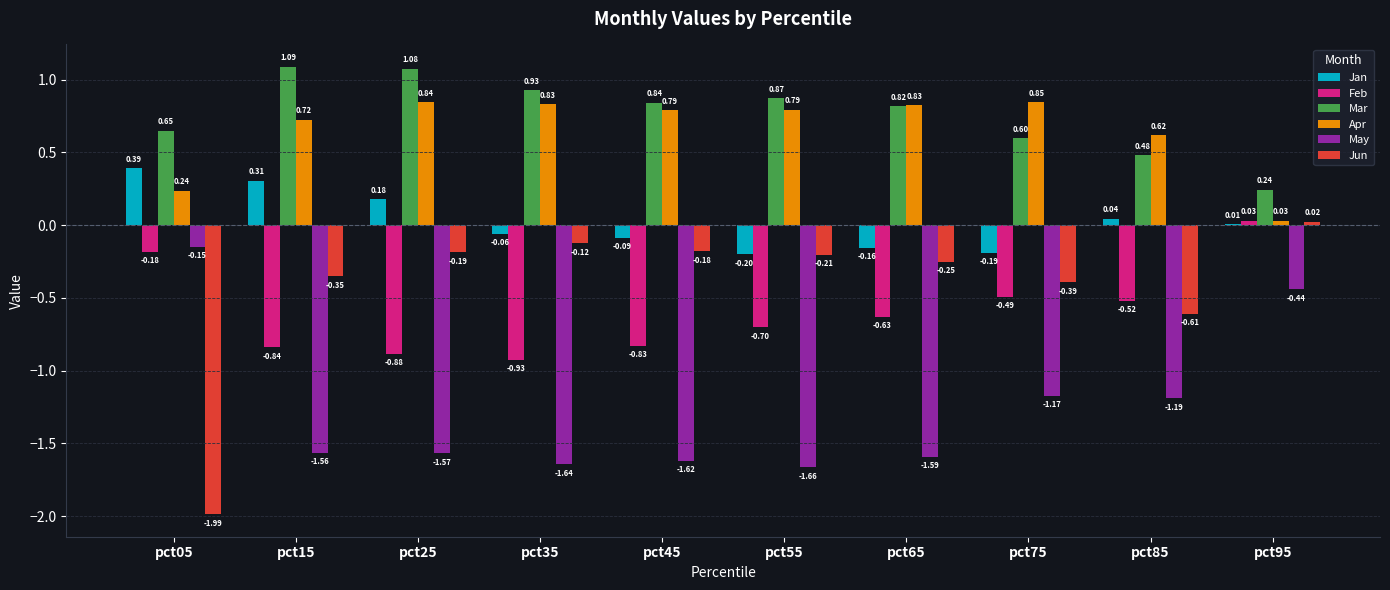

What is the sum of the Jun values at pct55 and pct05?

-2.2